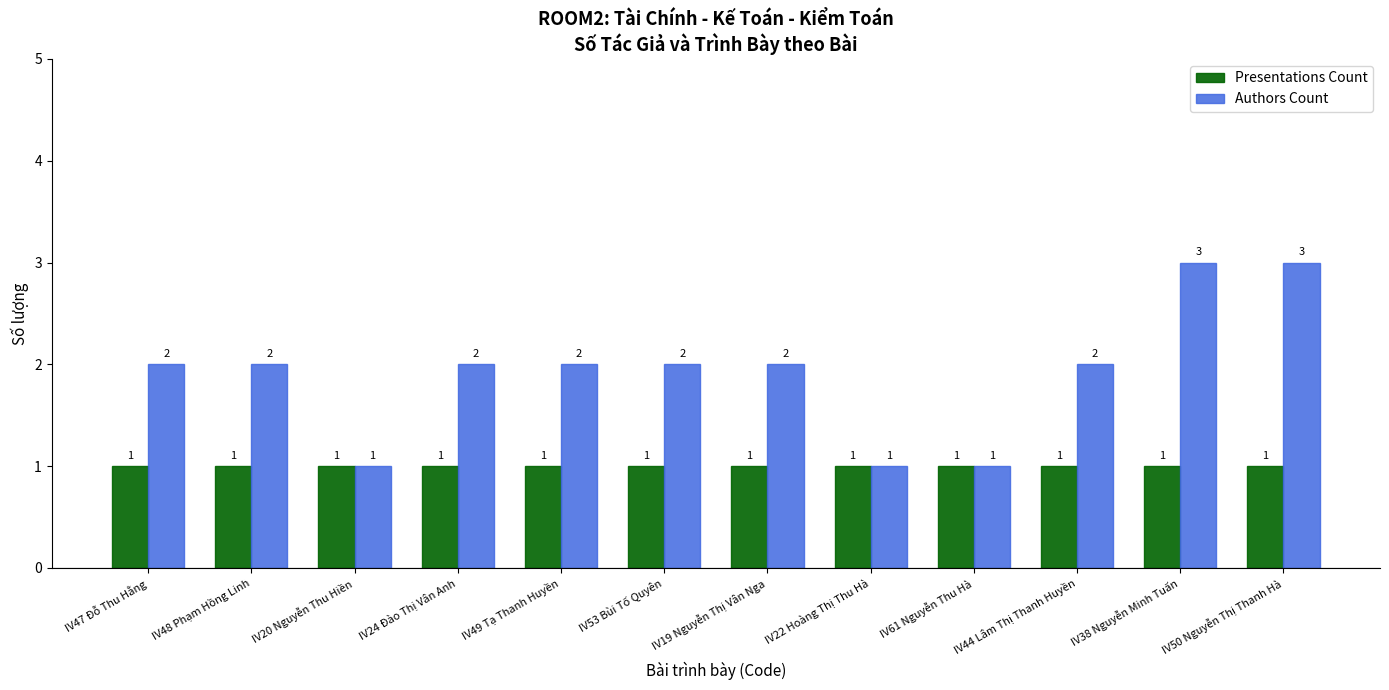

What is the value of the Authors Count bar at the 12th from the left?

3